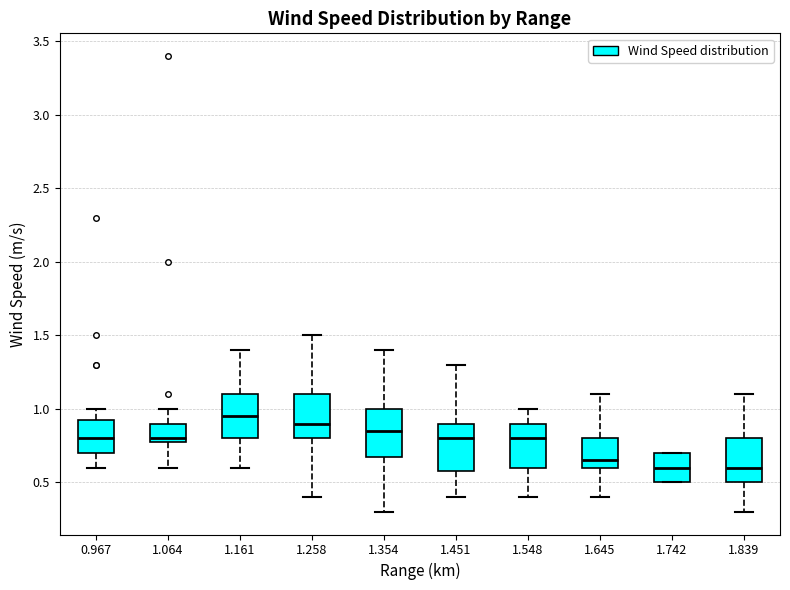

Reading left to right, transcribe this box plot: for each box, give where its median line is, the range the box spans, and where its two whiskers end, as read against the y-axis. The values are not printed on the chart, so give them approximately, as read against the axis.

0.967: median 0.80, box 0.70 to 0.95, whiskers 0.60 to 1.00
1.064: median 0.80 (just above the box's lower edge), box 0.80 to 0.90, whiskers 0.60 to 1.00
1.161: median 0.95, box 0.80 to 1.10, whiskers 0.60 to 1.40
1.258: median 0.90, box 0.80 to 1.10, whiskers 0.40 to 1.50
1.354: median 0.85, box 0.70 to 1.00, whiskers 0.30 to 1.40
1.451: median 0.80, box 0.60 to 0.90, whiskers 0.40 to 1.30
1.548: median 0.80, box 0.60 to 0.90, whiskers 0.40 to 1.00
1.645: median 0.65, box 0.60 to 0.80, whiskers 0.40 to 1.10
1.742: median 0.60, box 0.50 to 0.70, whiskers 0.50 to 0.70
1.839: median 0.60, box 0.50 to 0.80, whiskers 0.30 to 1.10